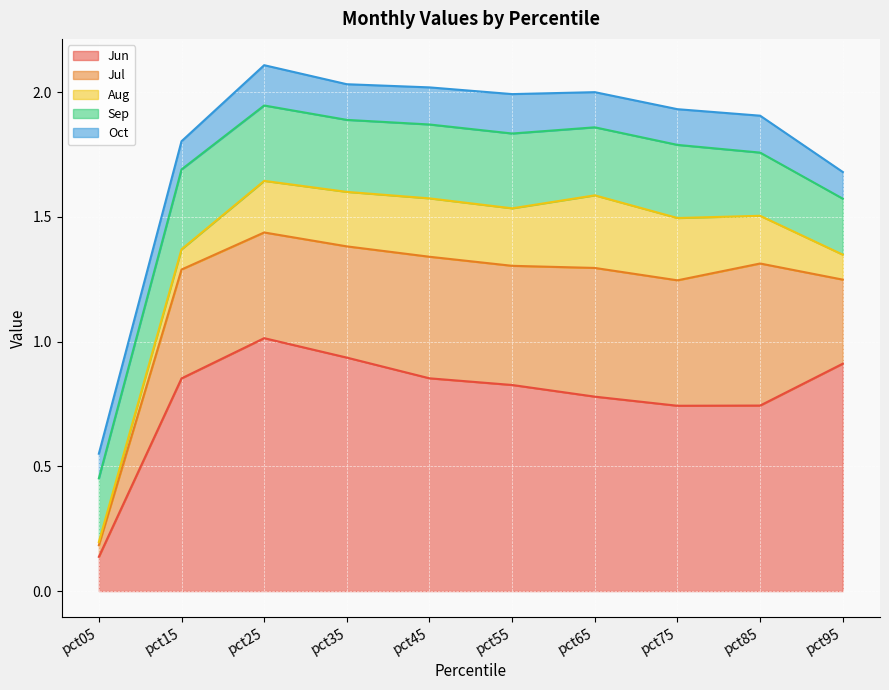

Between pct85 and pct75, which is larger?

pct85